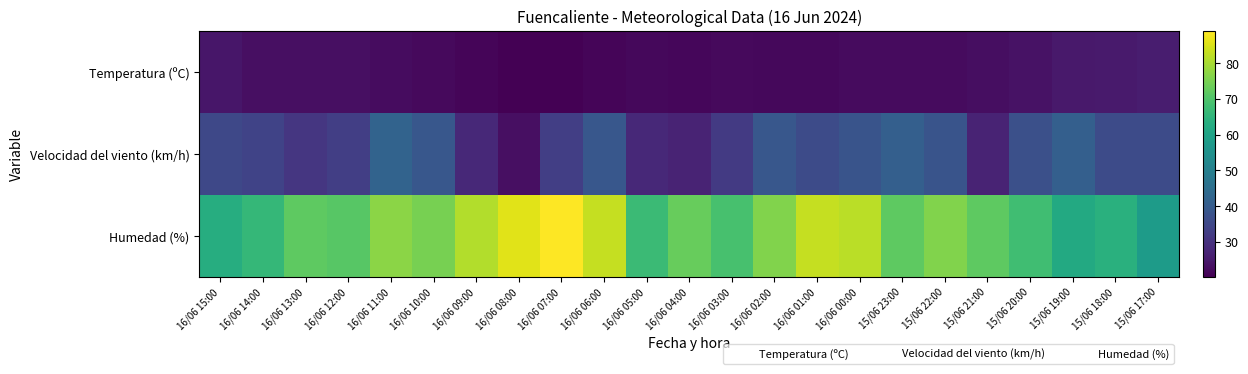

Which series has the largest range (max minus min)?

Humedad (%)